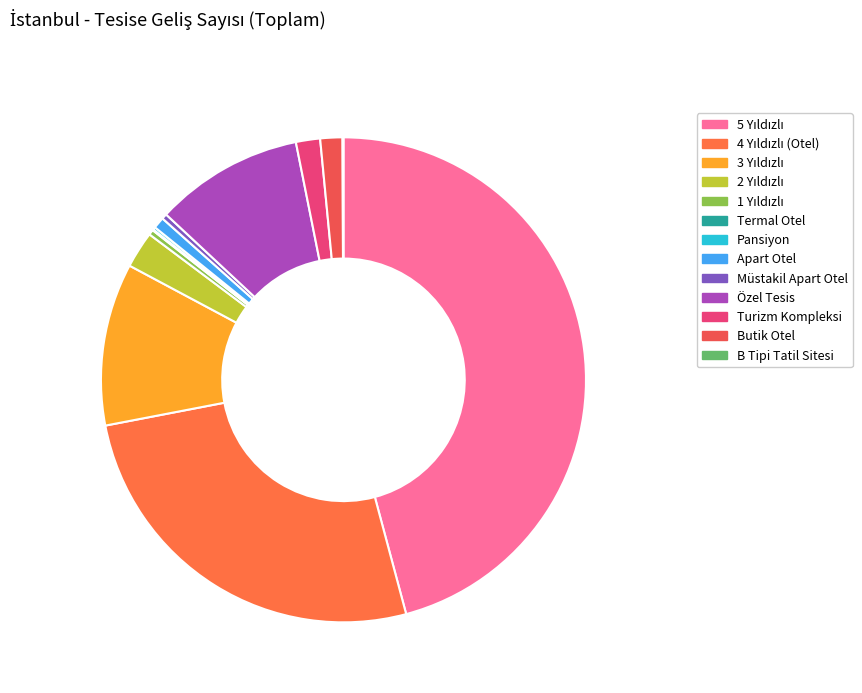

Between 2 Yıldızlı and 5 Yıldızlı, which is larger?

5 Yıldızlı